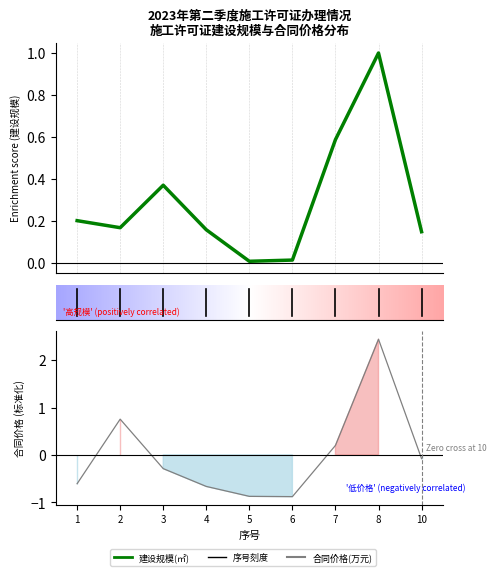

Where is 建设规模(㎡) nearest to the value 0?

5